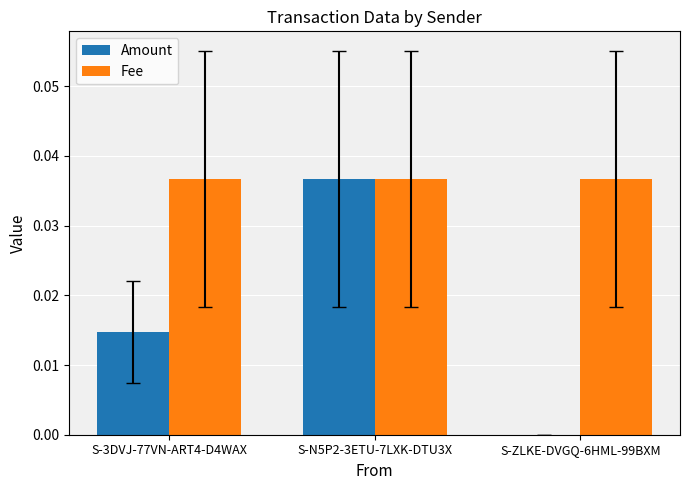

At which category is the sum across all series the highest?

S-N5P2-3ETU-7LXK-DTU3X